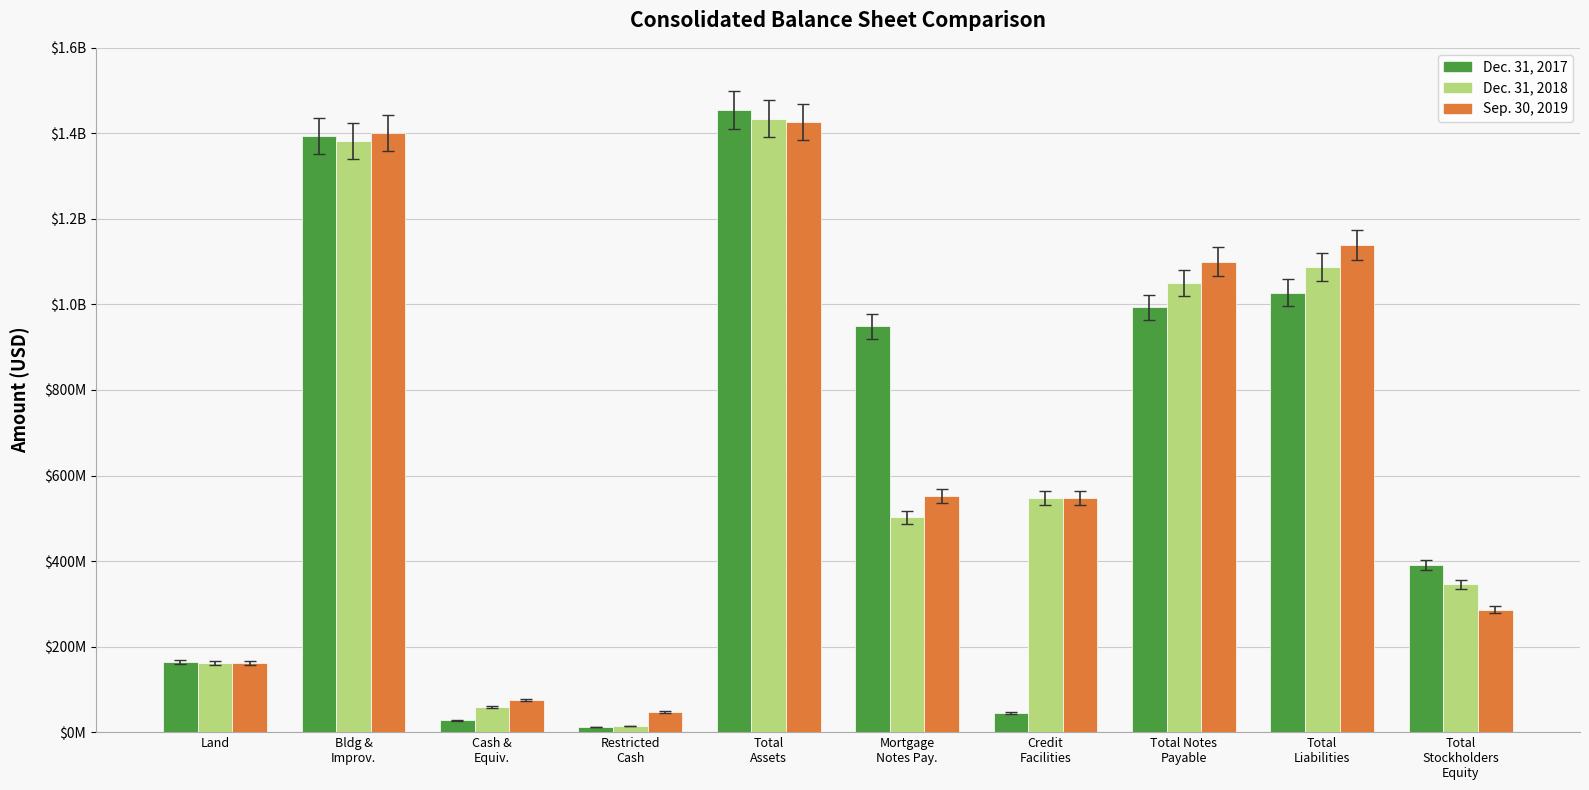

What is the value of the Dec. 31, 2017 bar at the 9th from the left?

1027665812